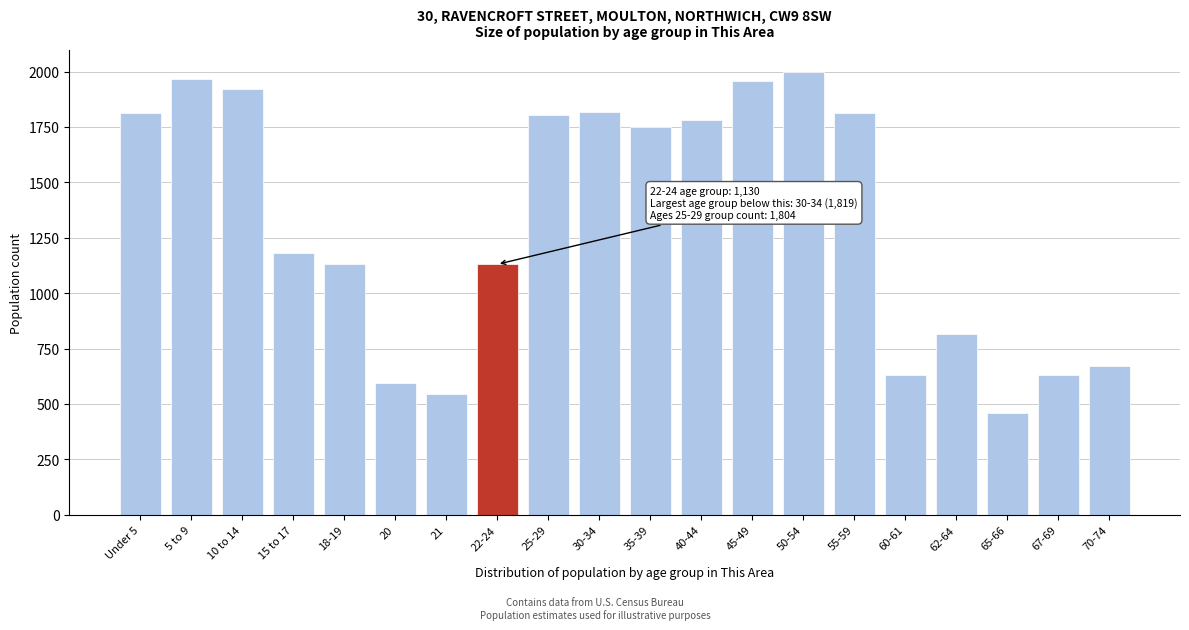

What is the change in value from 15 to 17 to 20?

-588